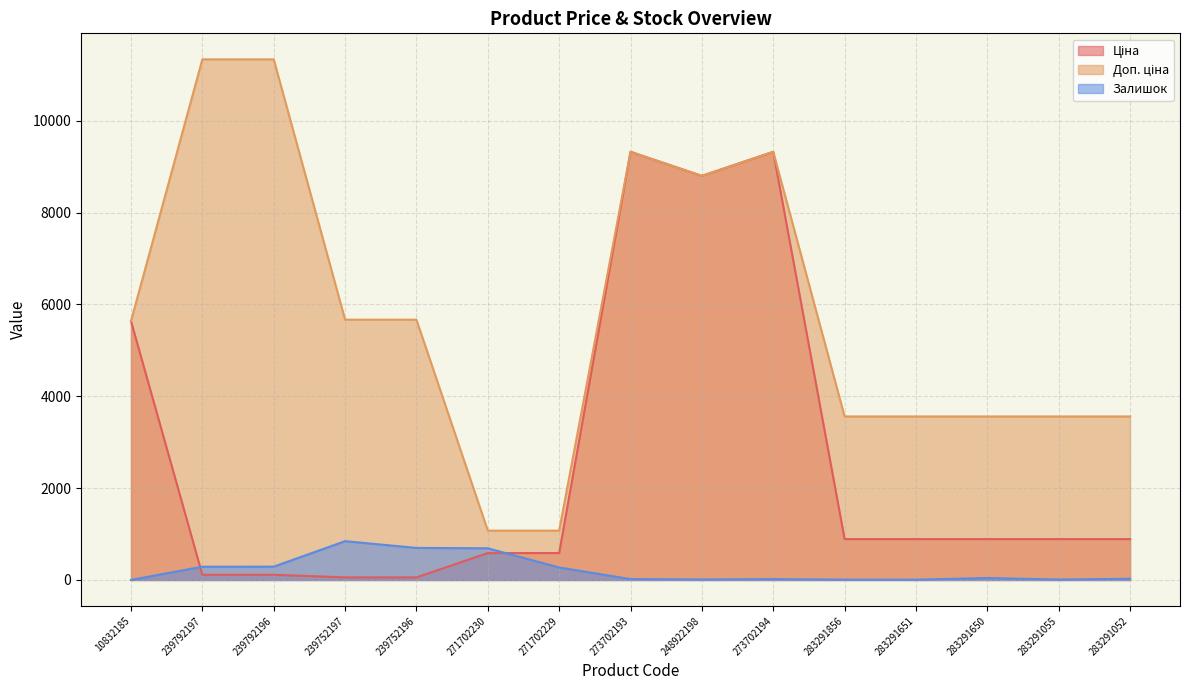

What is the greatest value displayed?

11334.0